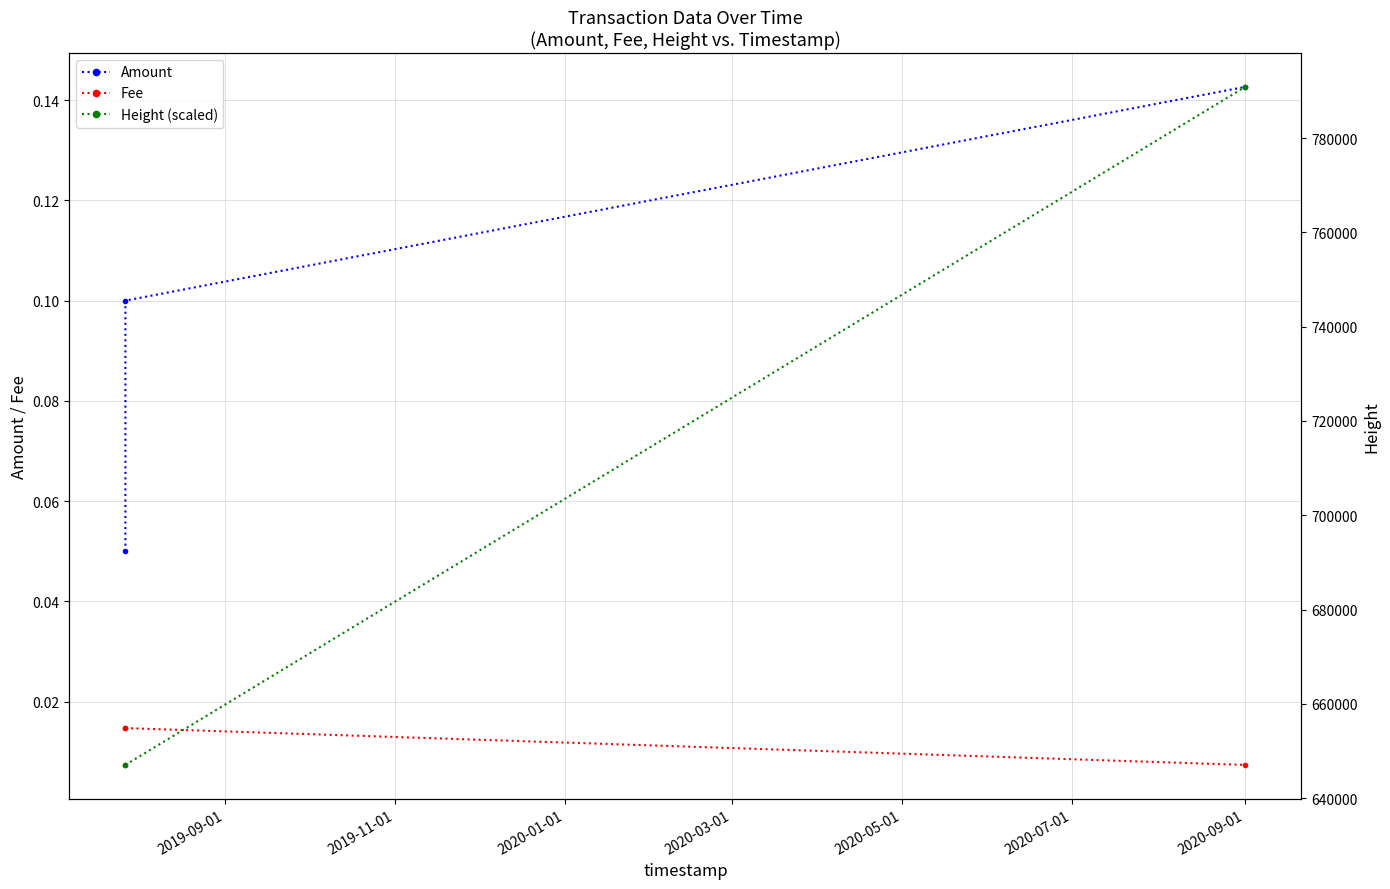

Which series has the largest range (max minus min)?

Height (scaled)